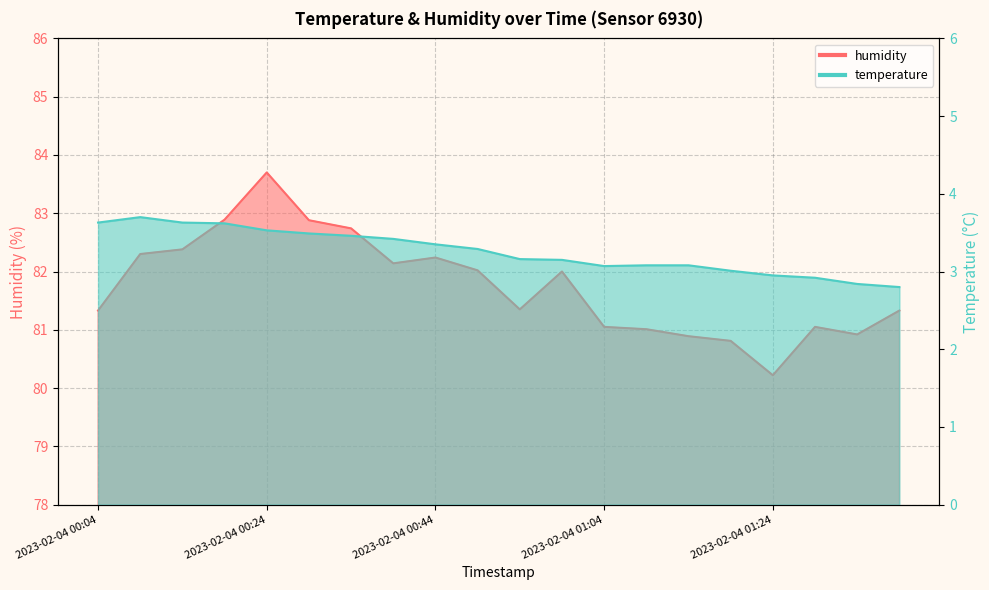

How many lines are shown in the chart?

2